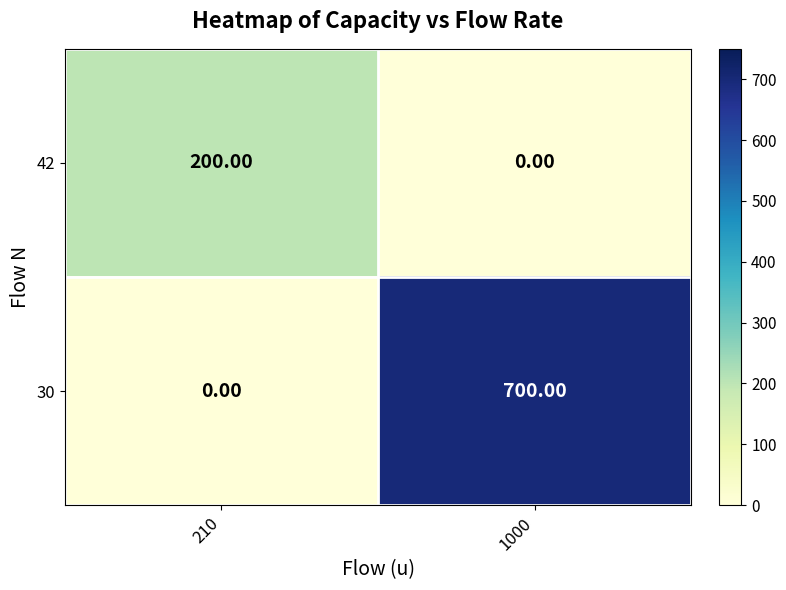

Is the value of 30 at 210 greater than the value of 42 at 210?

No